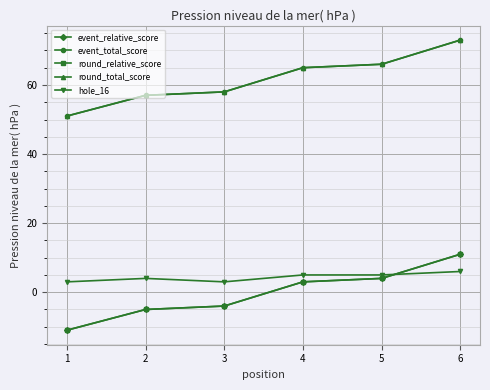

Is this an area chart (filled region under the line)?

No